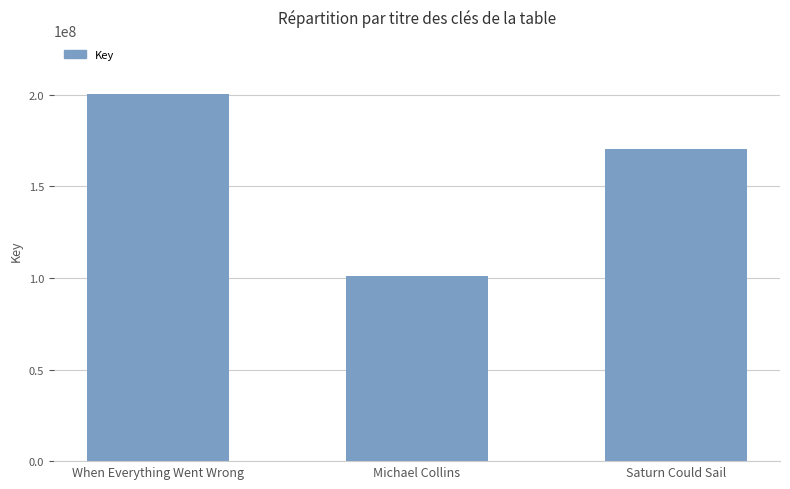

True or false: the data shows 101050442 at Michael Collins.

True